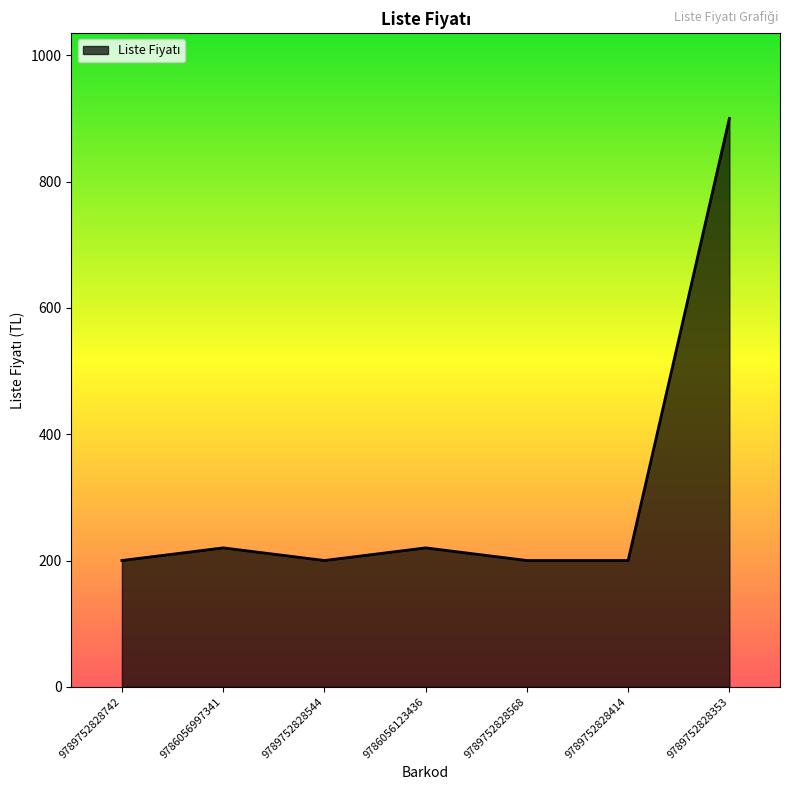

Does the chart display data point markers on the line(s)?

No